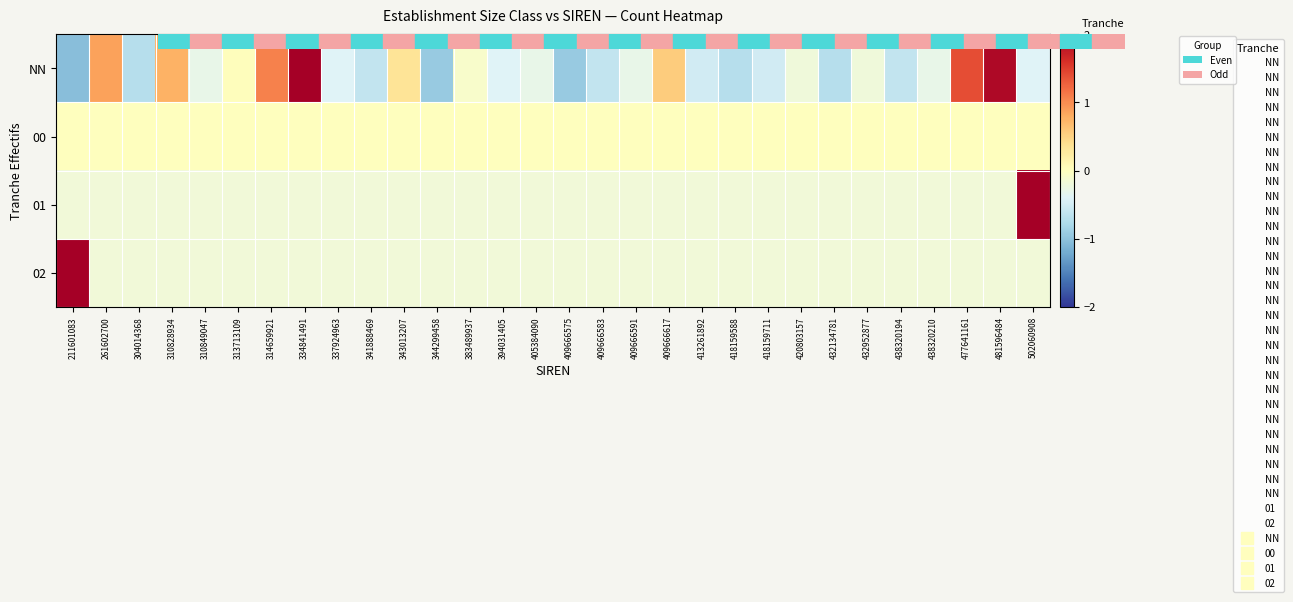

What is the minimum value shown in the chart?

-1.0